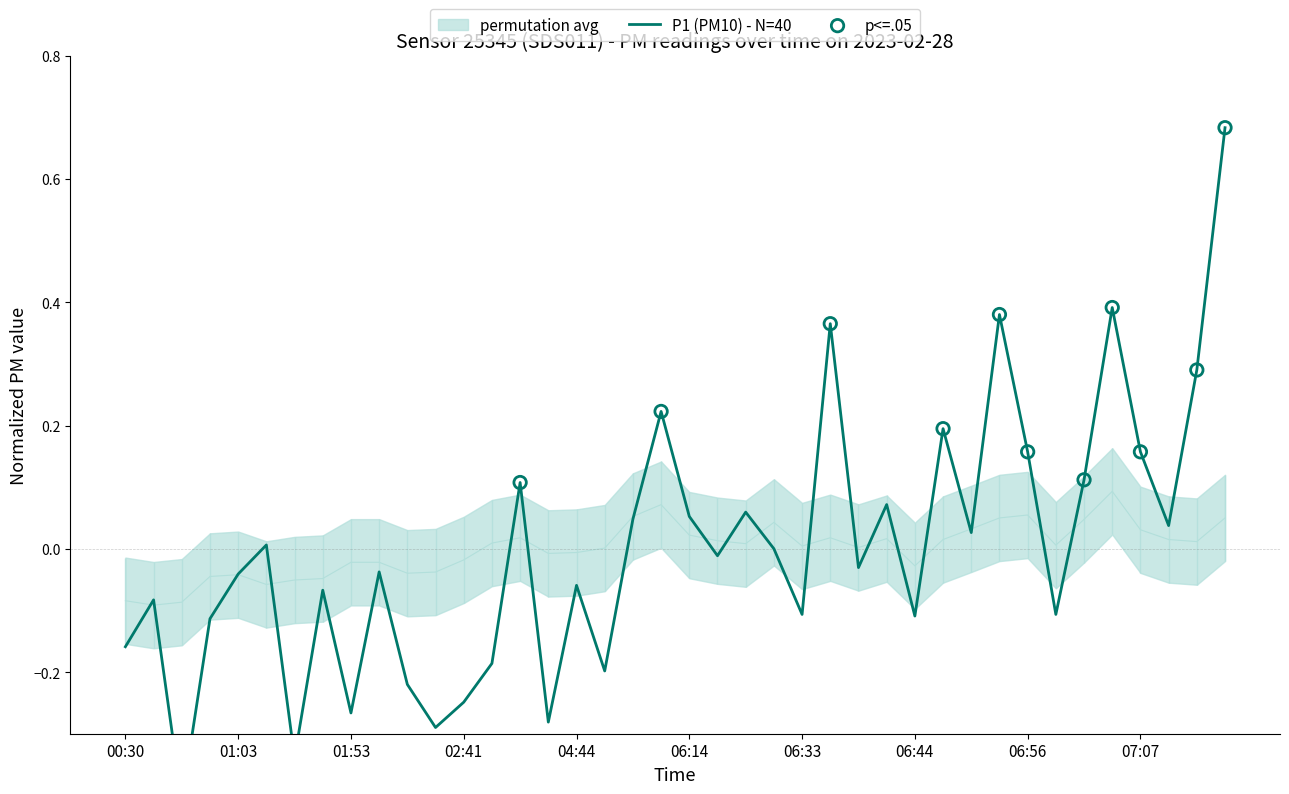

At which category is the sum across all series the highest?

07:15